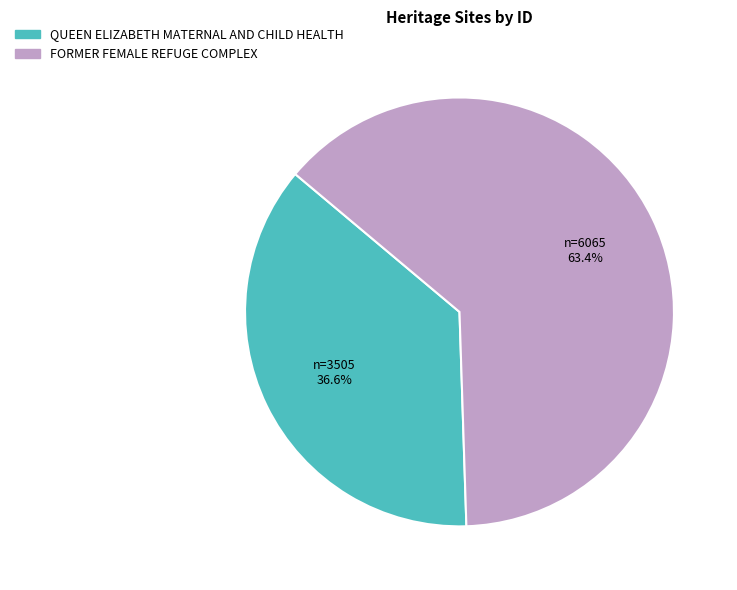

The QUEEN ELIZABETH MATERNAL AND CHILD HEALTH slice represents 37% of the pie. True or false?

True